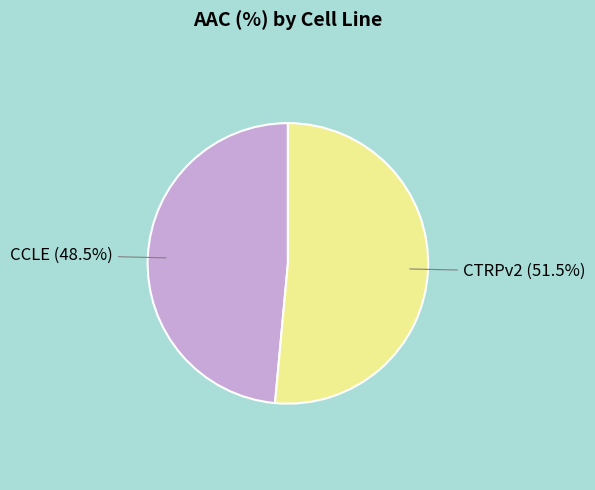

To the nearest percent, what is the difference between the CTRPv2 and CCLE slice percentages?

3%